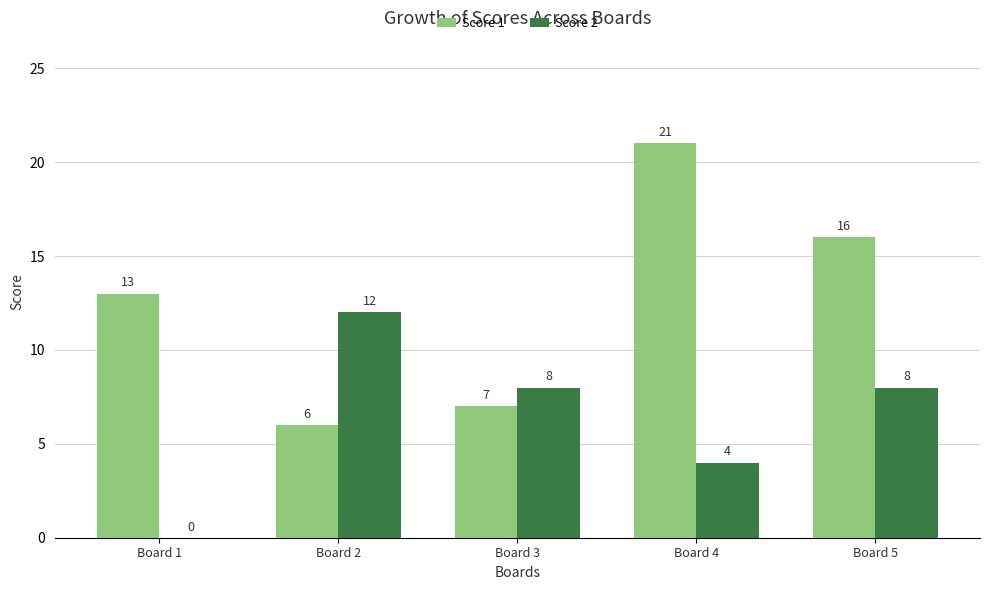

Is it true that Score 2 equals 5 at Board 1?

False